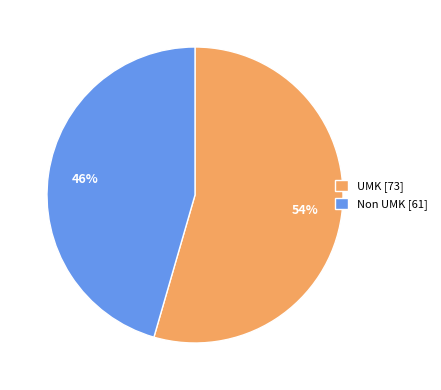

Approximately how many times larger is the value at UMK [73] compared to Non UMK [61]?

1.2